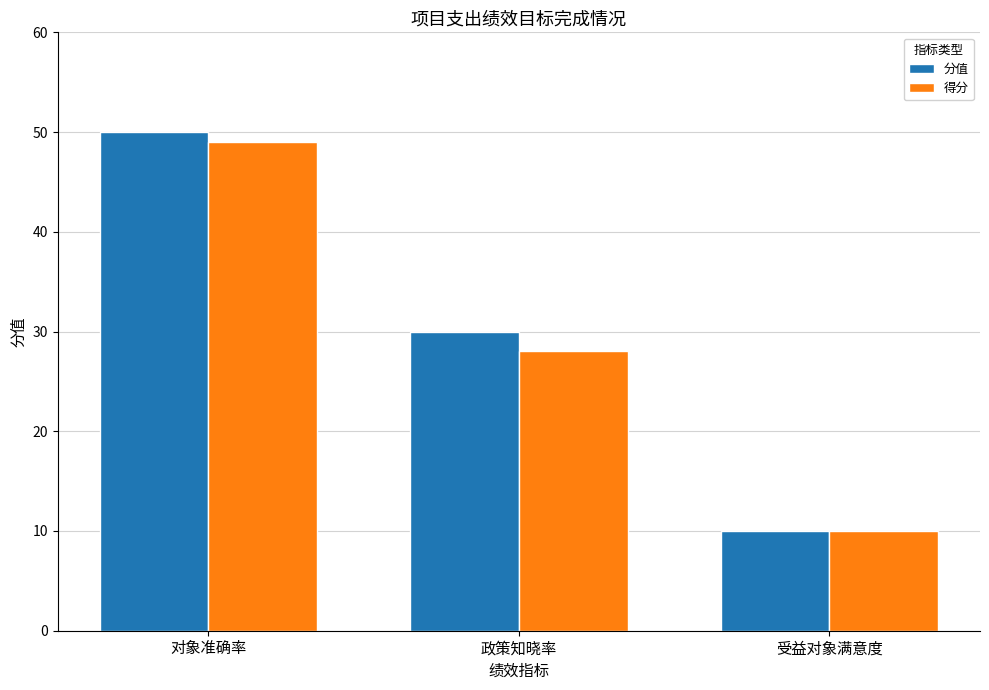

Where is 得分 nearest to the value 29?

政策知晓率